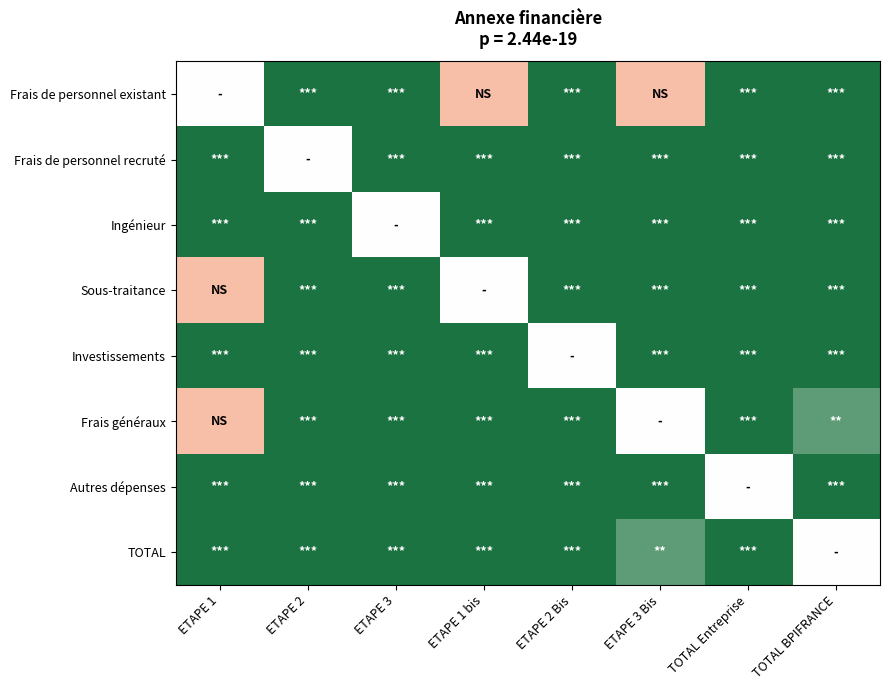

At ETAPE 2 Bis, list the series in order from smallest to largest.

Investissements, Frais de personnel existant, Frais de personnel recruté, Ingénieur, Sous-traitance, Frais généraux, Autres dépenses, TOTAL